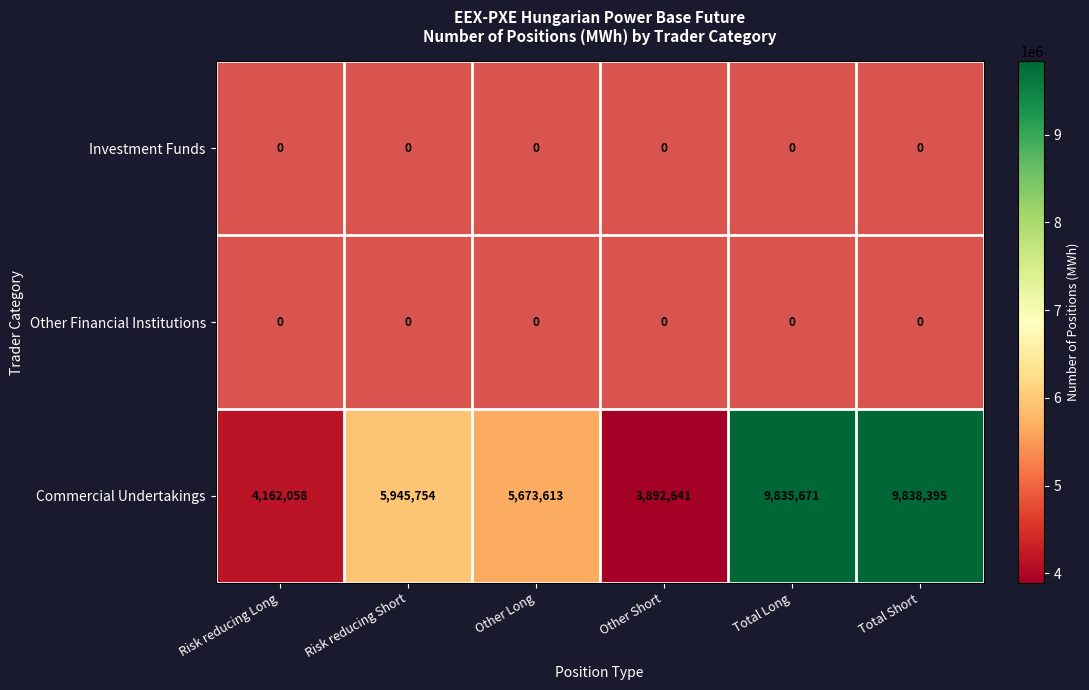

At which category does the chart reach its peak across all series?

Total Short